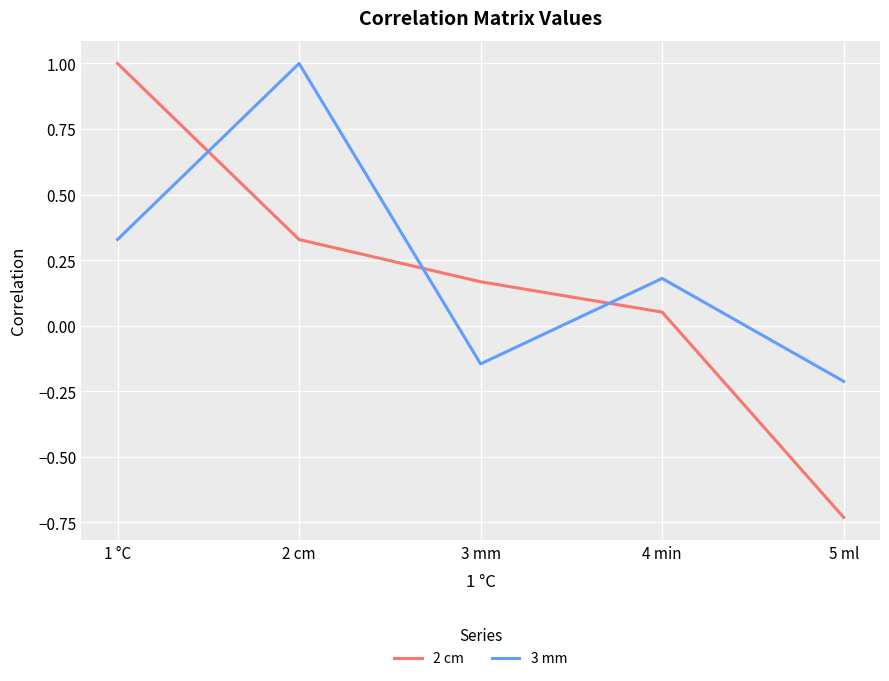

Rank the series at 2 cm from highest to lowest value.

3 mm, 2 cm